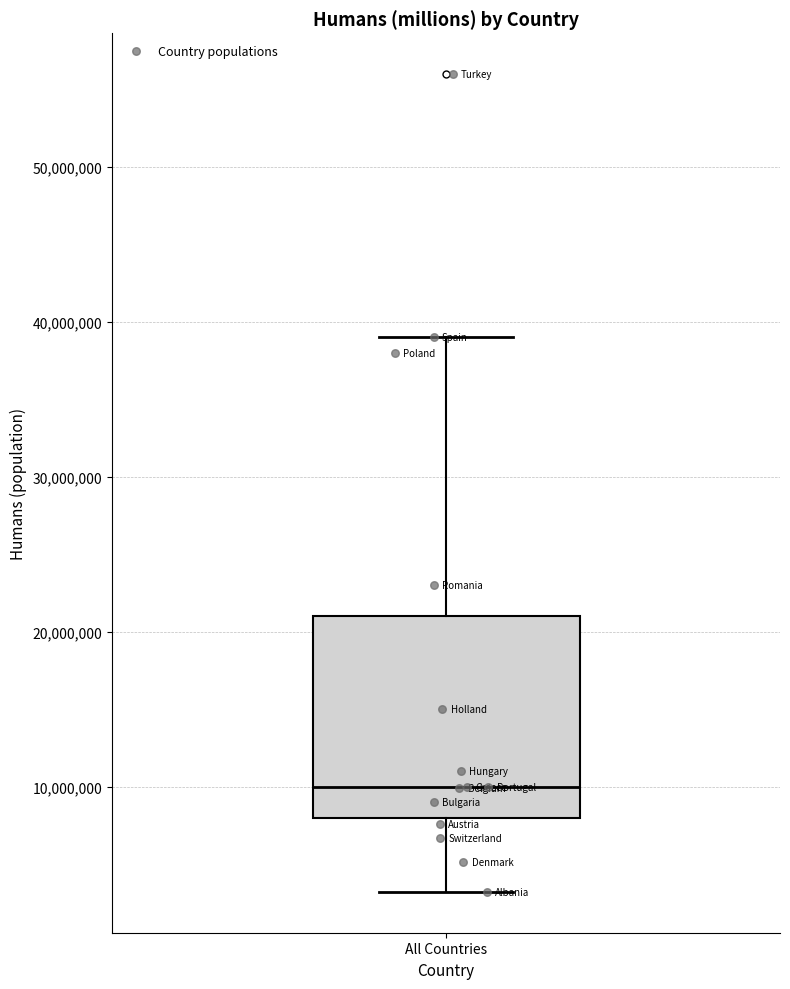

Transcribe this box plot: give where the median line is, the range the box spans, and where the two whiskers end, as read against the y-axis. The values are not printed on the chart, so give them approximately, as read against the axis.

median 10000000, box 8000000 to 21000000, whiskers 3000000 to 39000000